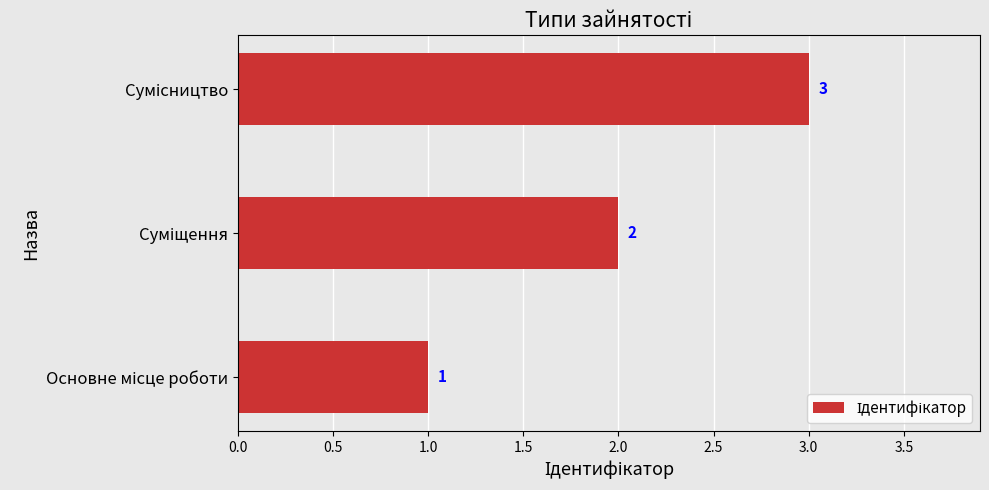

What is the greatest value displayed?

3